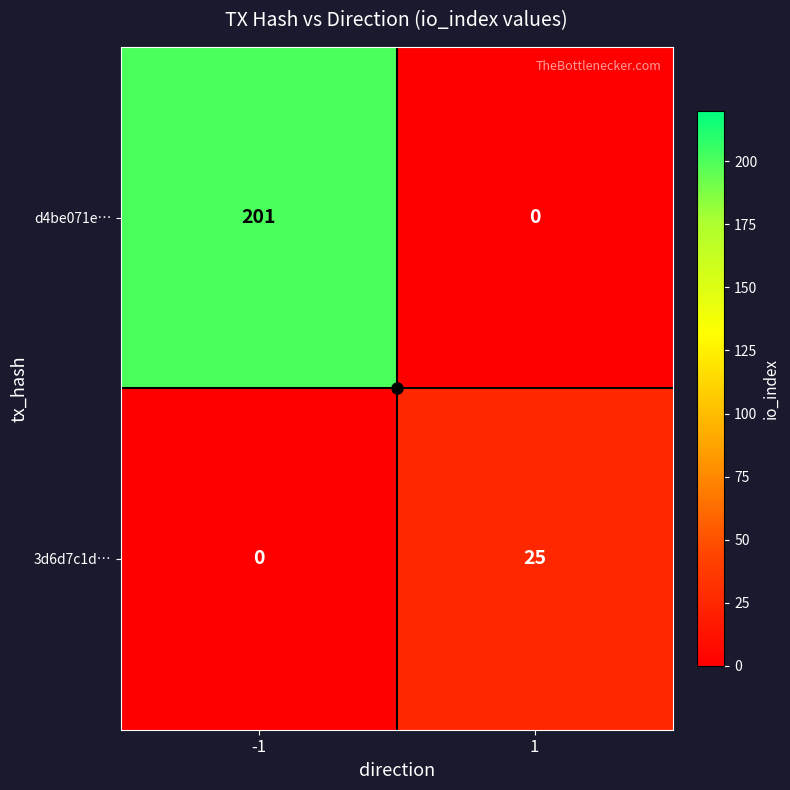

Read the d4be071e… value at -1.

201